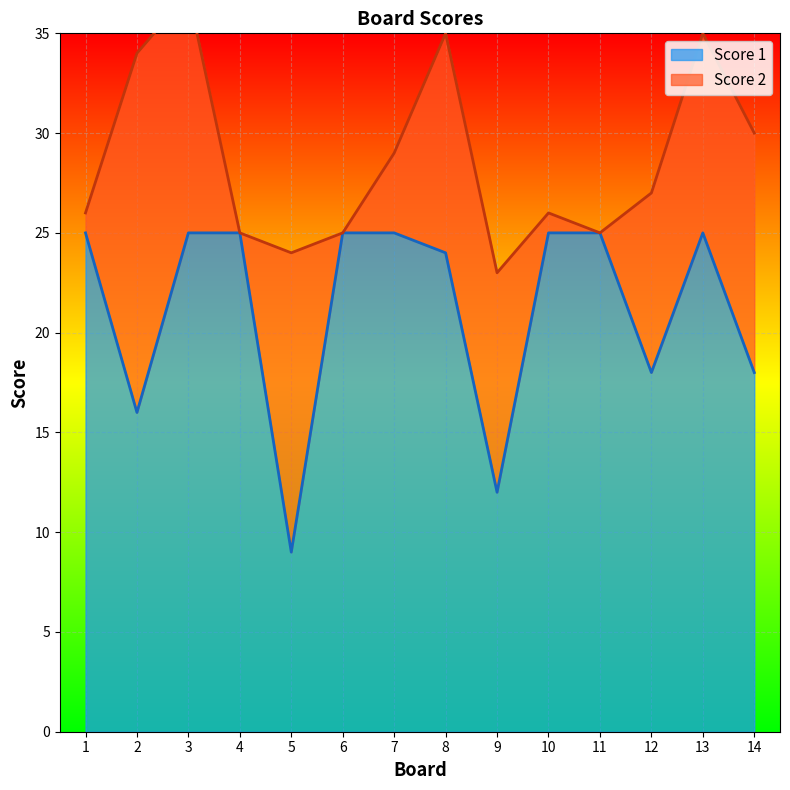

Is it true that Score 1 equals 10 at 14?

False